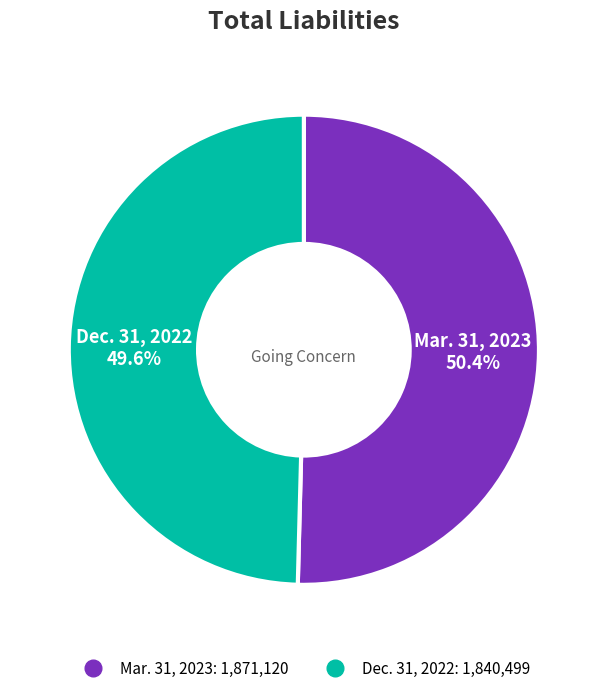

To the nearest percent, what percentage of the pie is Mar. 31, 2023?

50%